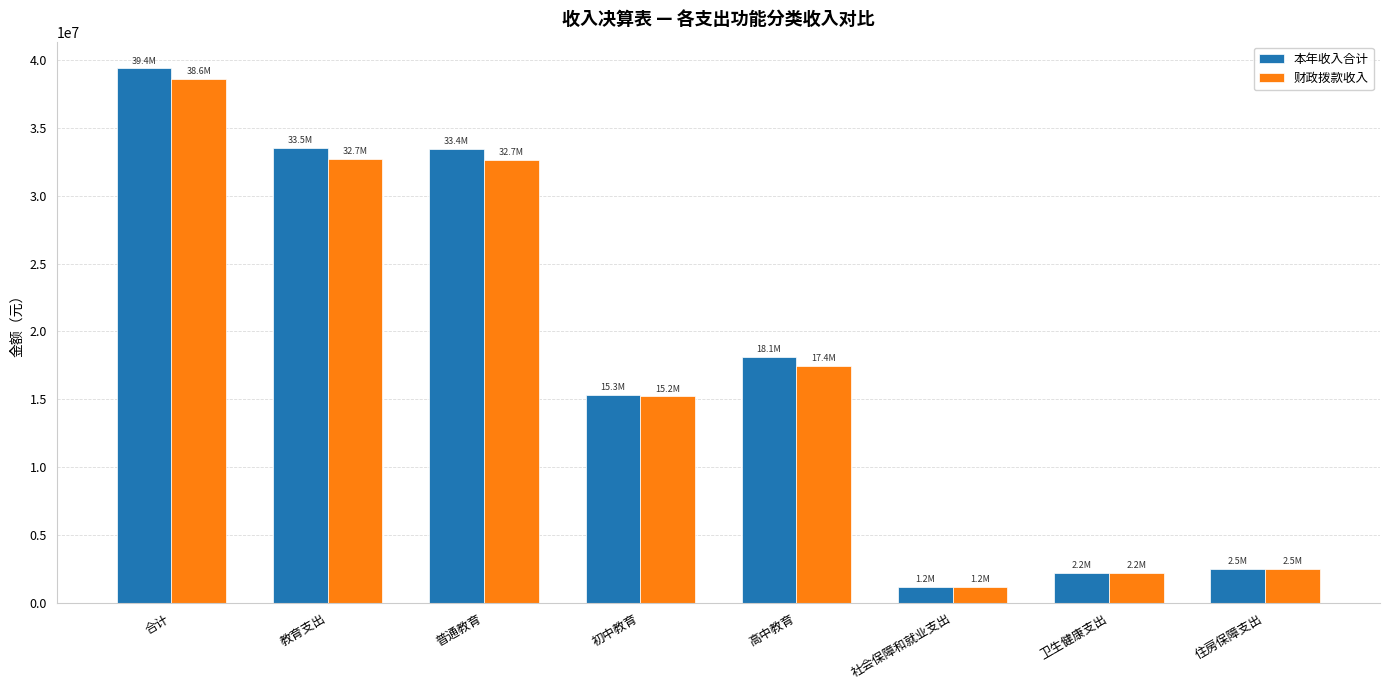

What position from the right is 普通教育?

6